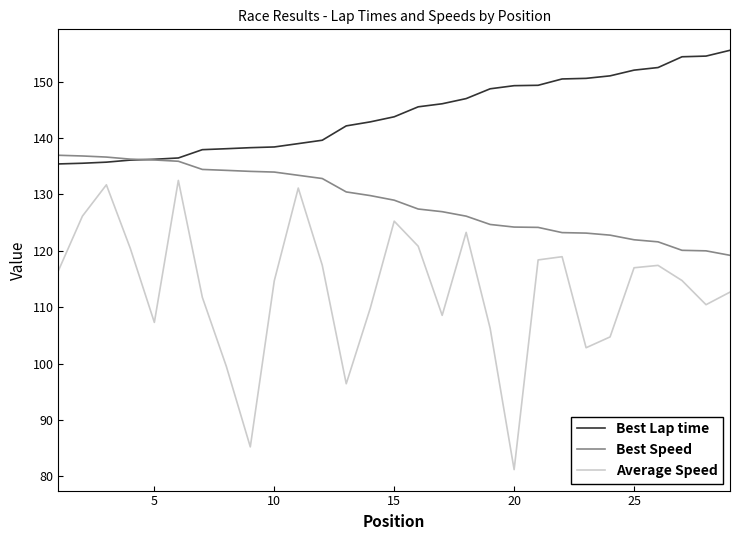

Rank the series by their maximum value, from lowest to highest.

Average Speed, Best Speed, Best Lap time